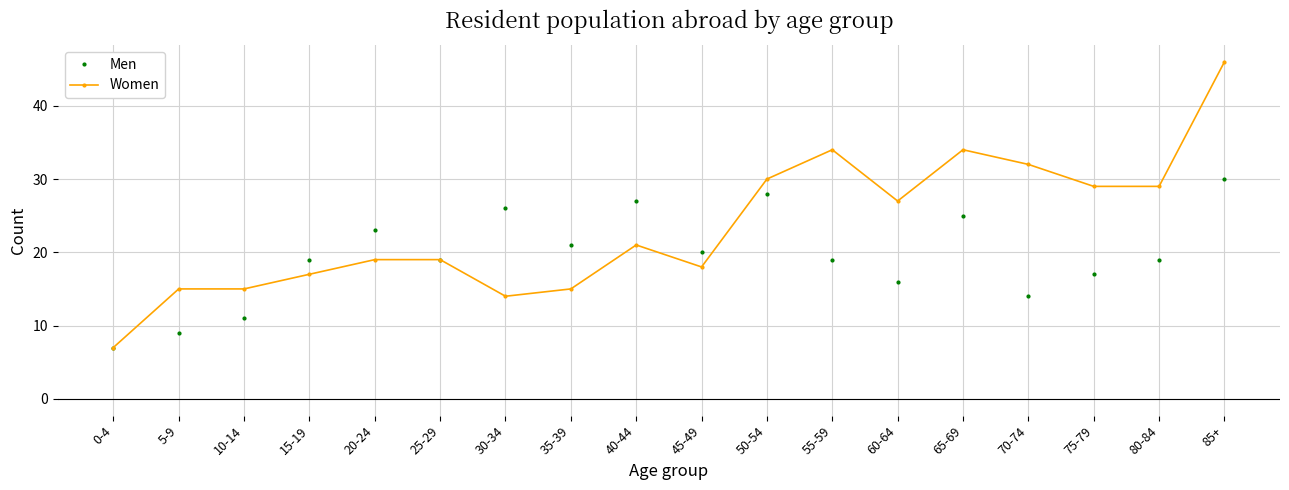

Does the chart display data point markers on the line(s)?

Yes